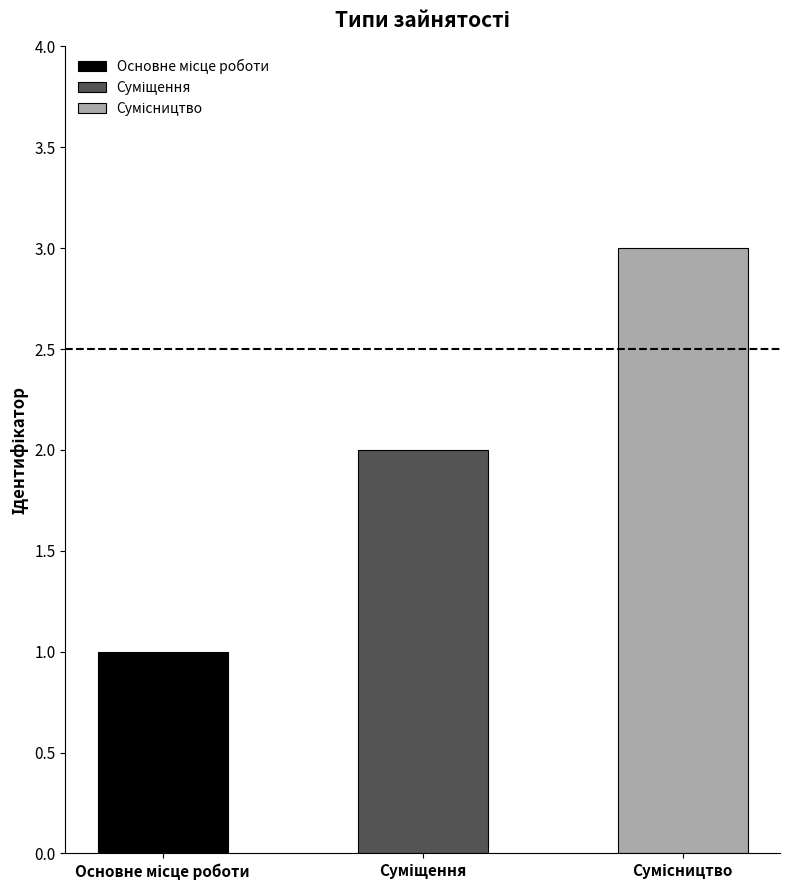

The chart shows a value of 1 at Суміщення. True or false?

False